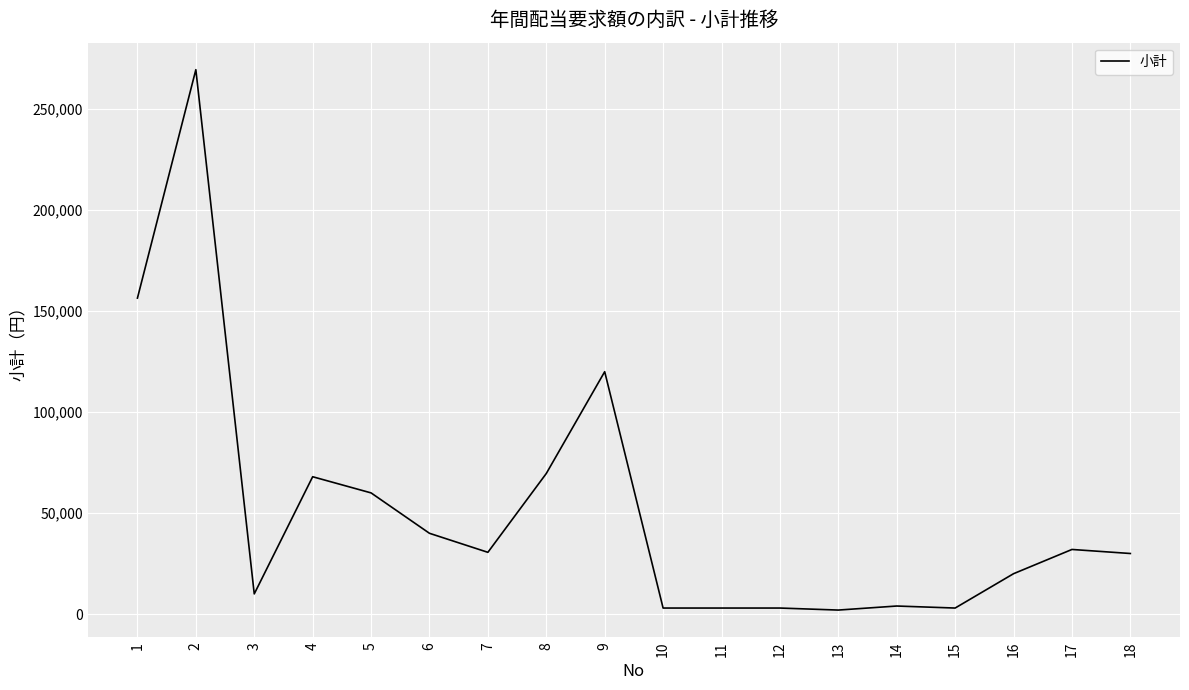

Is this an area chart (filled region under the line)?

No